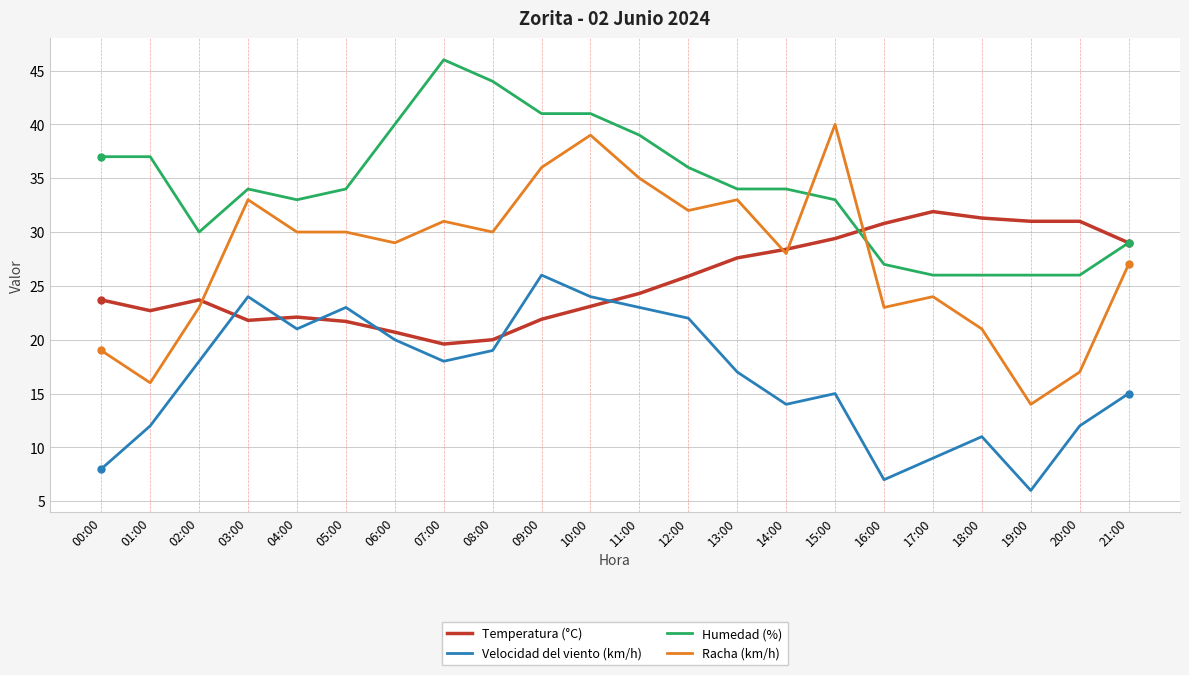

Is the value of Velocidad del viento (km/h) at 12:00 greater than the value of Temperatura (°C) at 19:00?

No